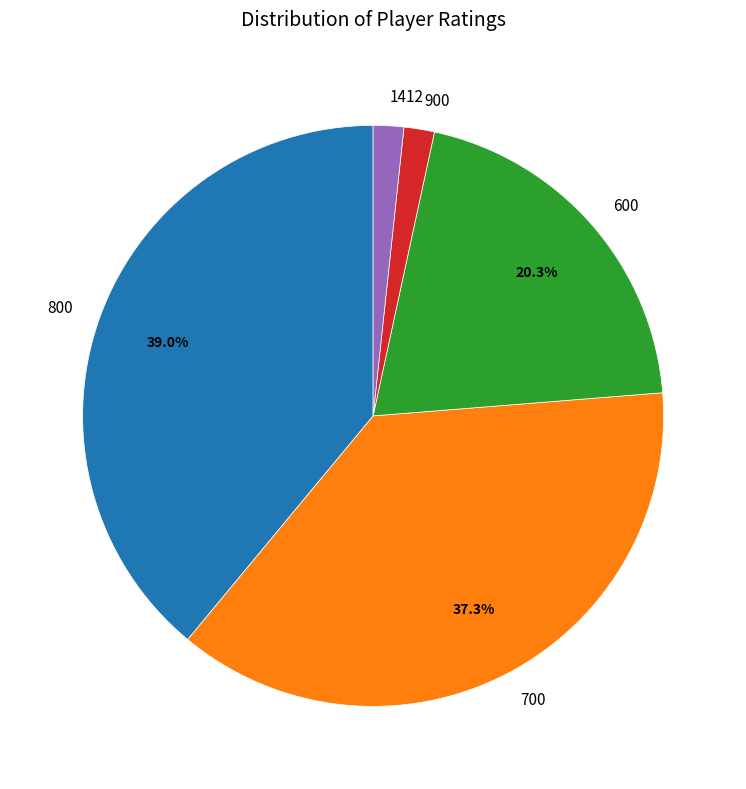

Does 600 account for over 50% of the chart?

No